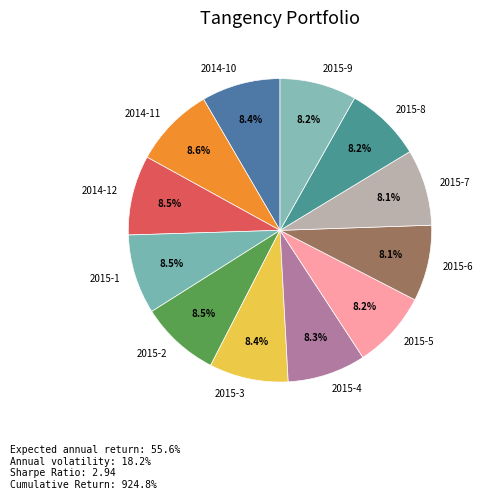

What portion of the pie excludes 2015-2?

91.5%